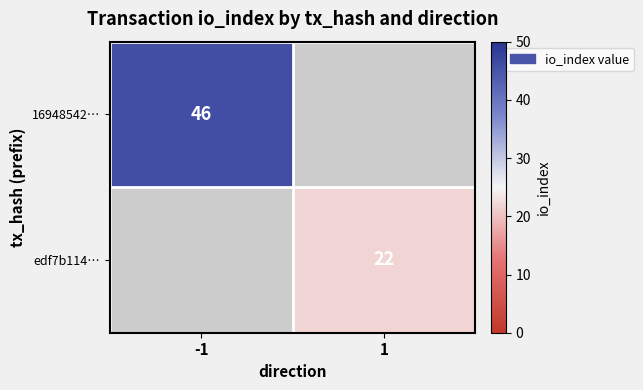

What is the greatest value displayed?

46.0